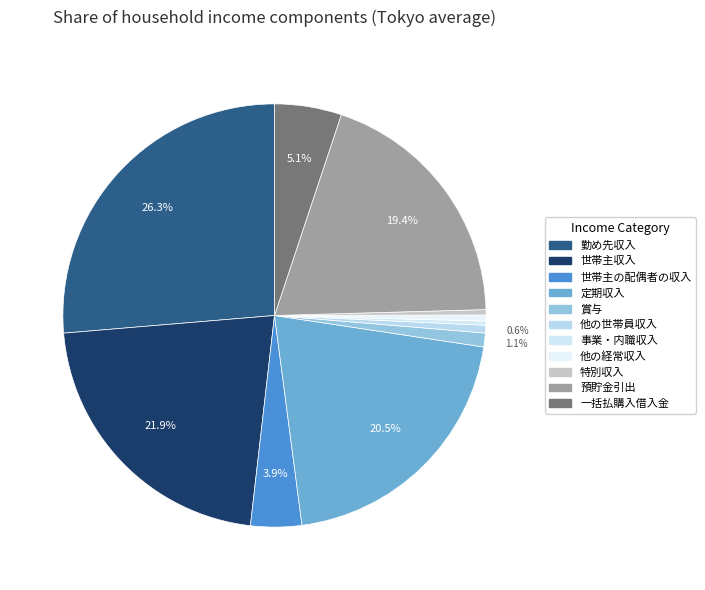

How many slices are in this pie chart?

11